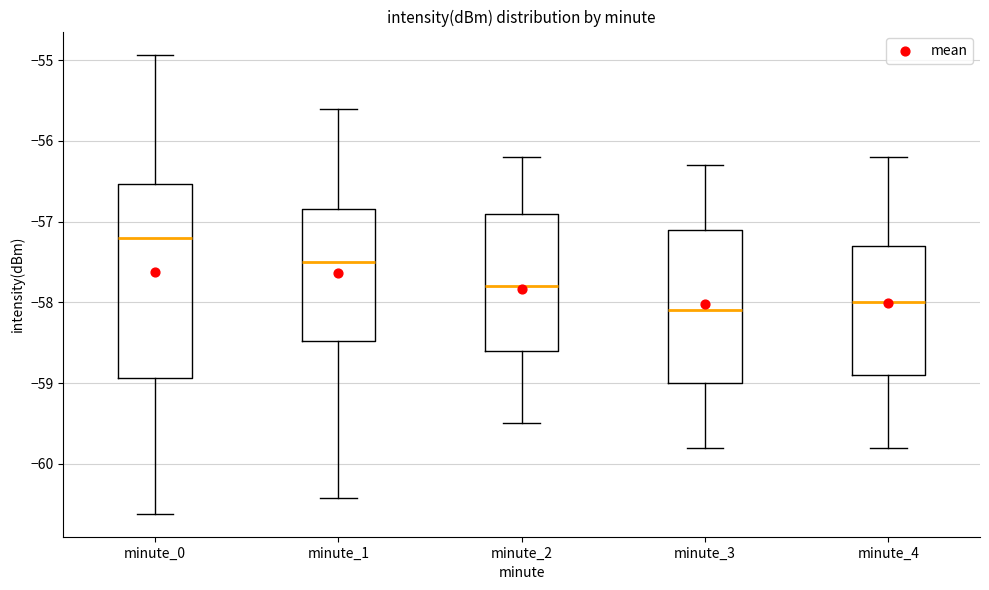

Reading left to right, read every box against the y-axis: the position of its median line, the range the box covers, and the ends of its whiskers. The values are not printed on the chart, so give them approximately, as read against the axis.

minute_0: median -57.2, box -58.9 to -56.5, whiskers -60.6 to -54.9
minute_1: median -57.5, box -58.5 to -56.8, whiskers -60.4 to -55.6
minute_2: median -57.8, box -58.6 to -56.9, whiskers -59.5 to -56.2
minute_3: median -58.1, box -59.0 to -57.1, whiskers -59.8 to -56.3
minute_4: median -58.0, box -58.9 to -57.3, whiskers -59.8 to -56.2